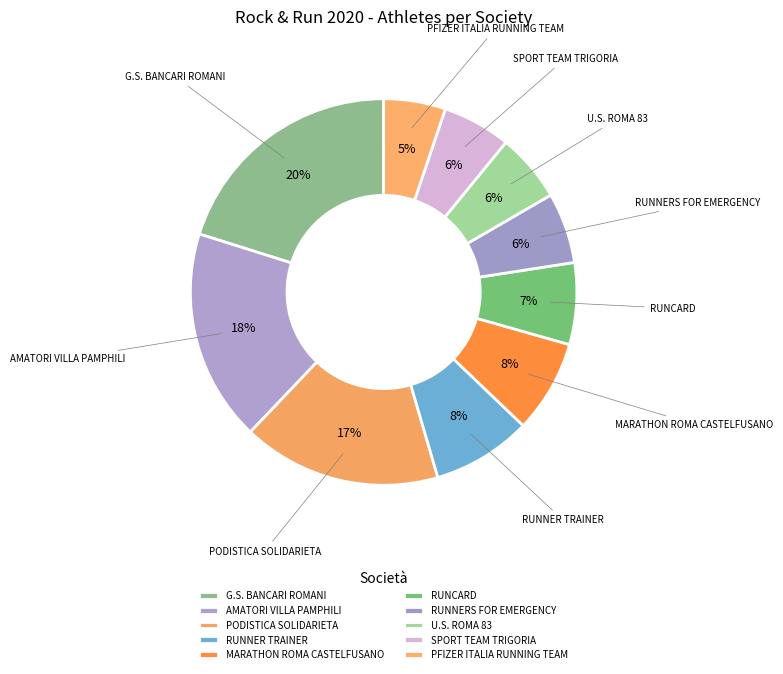

How many segments does this pie chart have?

10